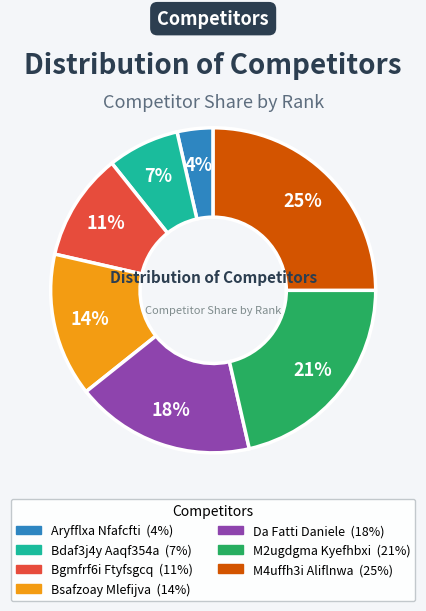

To the nearest percent, what is the difference between the Bdaf3j4y Aaqf354a and M2ugdgma Kyefhbxi slice percentages?

14%